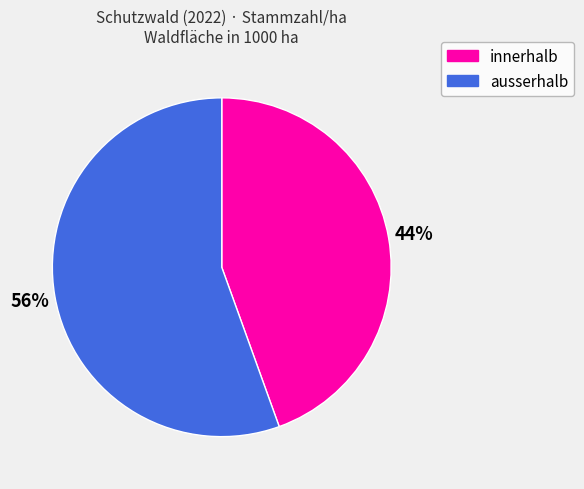

To the nearest percent, what is the combined percentage of innerhalb and ausserhalb?

100%